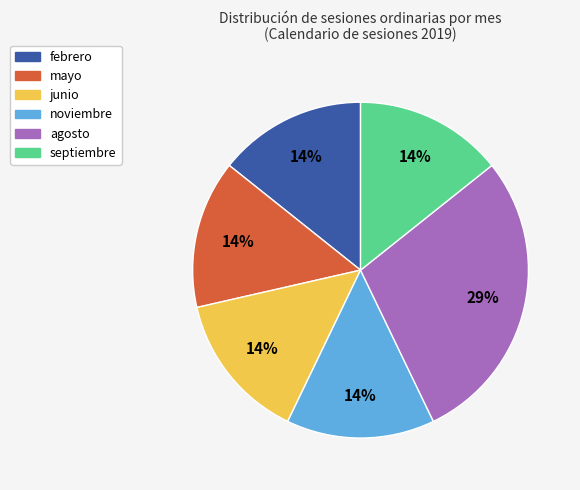

To the nearest percent, what is the average slice percentage?

17%